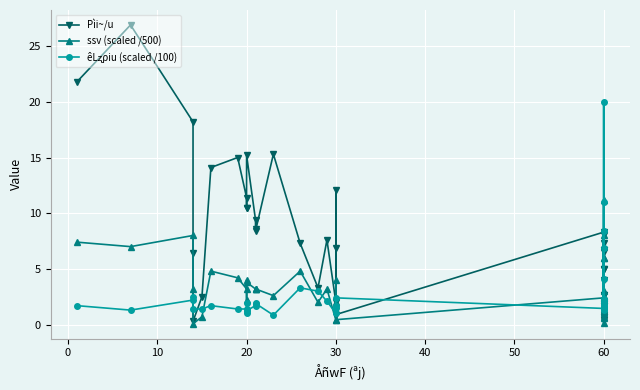

At 10, list the series in order from smallest to largest.

êLʐρiu (scaled /100), ssv (scaled /500), Pìi~/u